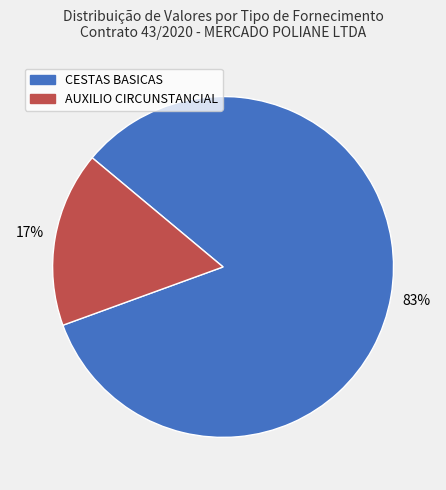

Is there any slice that represents more than half of the pie?

Yes